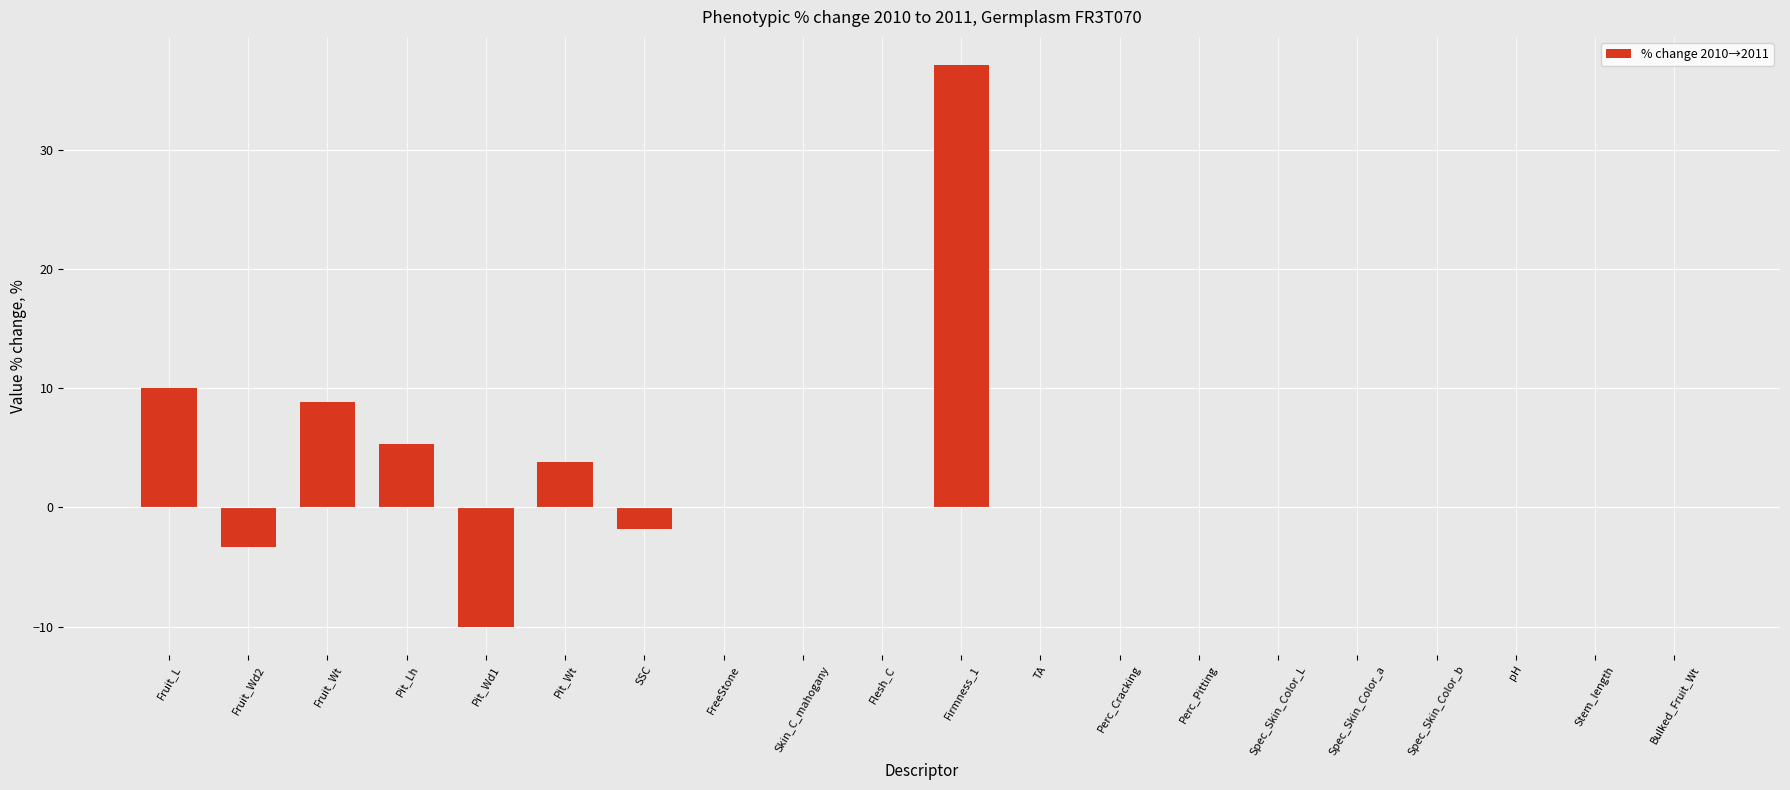

What is the greatest value displayed?

37.1